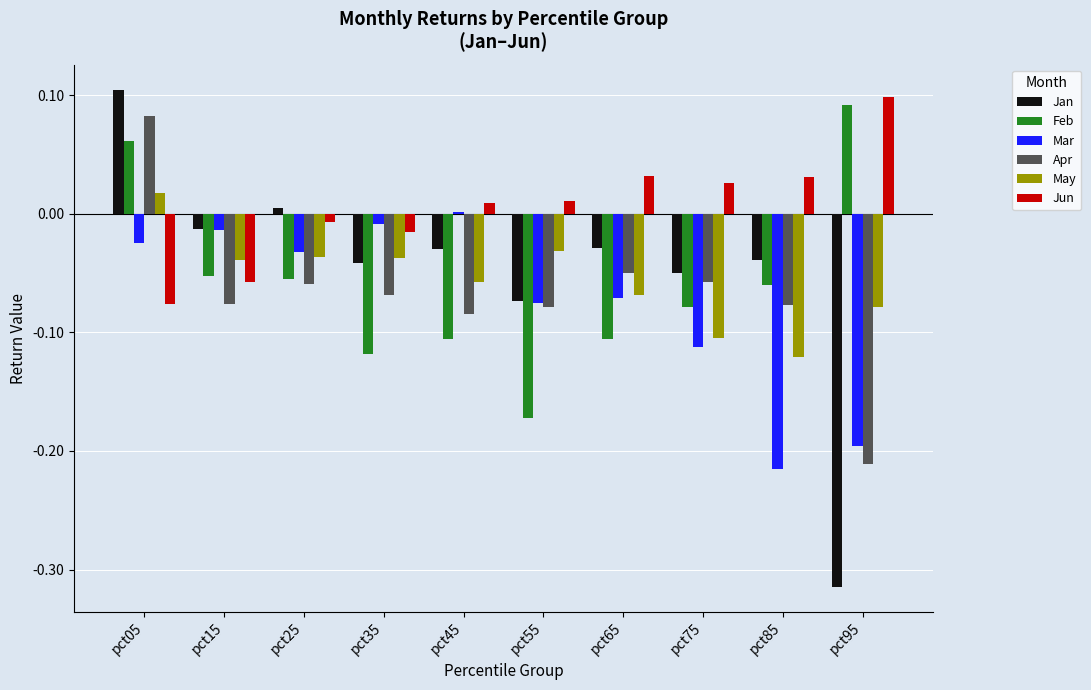

Which series changed the most between pct15 and pct65?

Jun